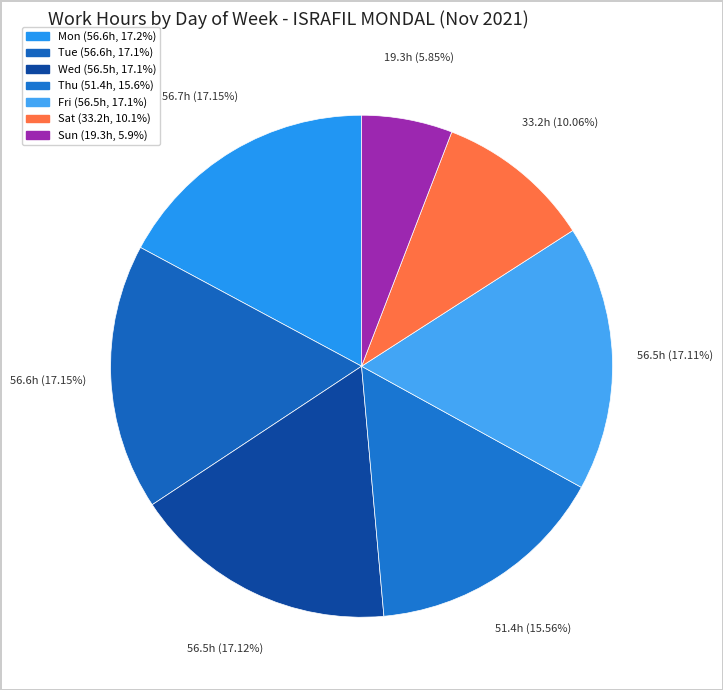

What is the ratio of the value at Thu to the value at Fri?

0.9